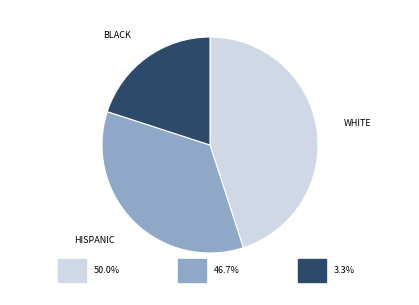

Between HISPANIC and BLACK, which is larger?

HISPANIC